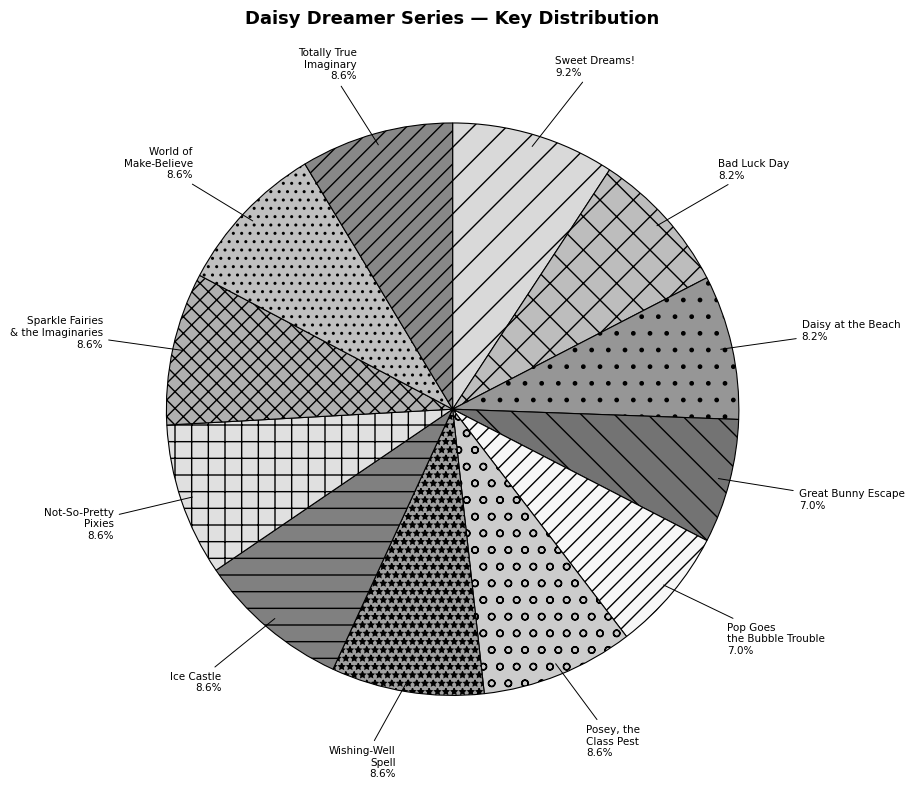

Is it true that Great Bunny Escape is 12% of the pie?

False